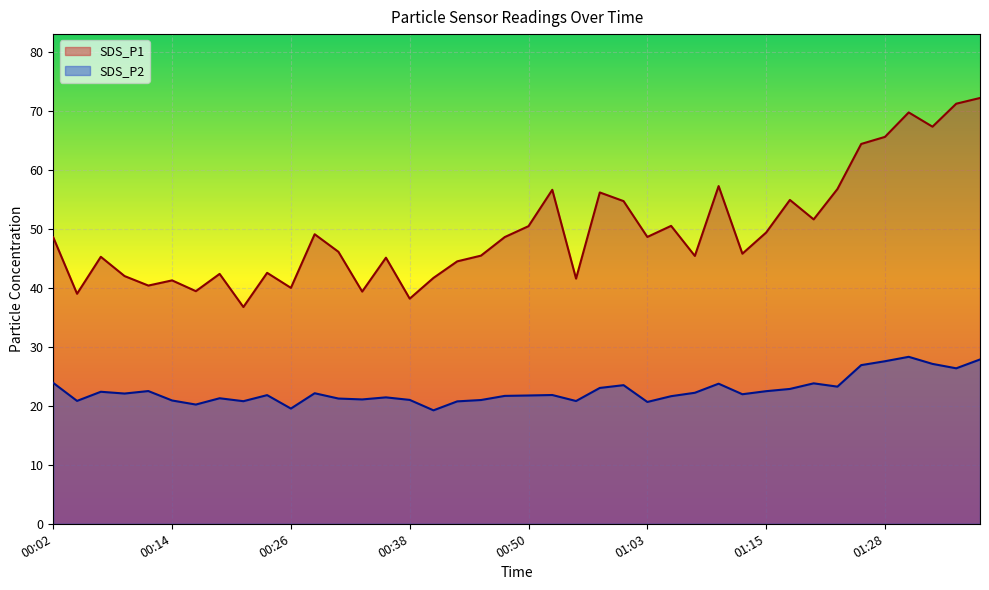

List the labels in order of SDS_P2 value, largest first.

01:31, 01:38, 01:28, 01:33, 01:26, 01:35, 00:02, 01:20, 01:10, 01:00, 01:23, 00:58, 01:17, 00:11, 01:15, 00:06, 01:07, 00:28, 00:09, 01:12, 00:53, 00:24, 00:50, 00:48, 01:05, 00:36, 00:19, 00:31, 00:33, 00:38, 00:46, 00:14, 00:04, 00:55, 00:21, 00:43, 01:03, 00:16, 00:26, 00:41